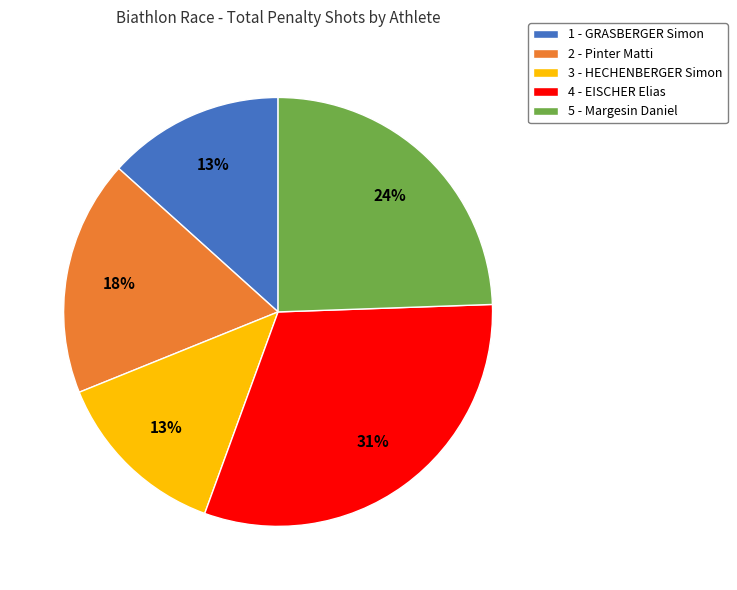

What percentage is the 1 - GRASBERGER Simon slice, to the nearest percent?

13%